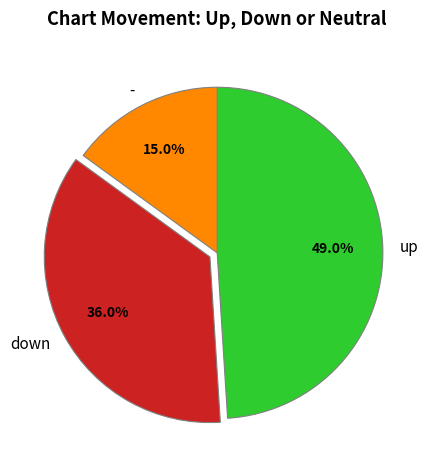

Is there a majority slice in this chart?

No